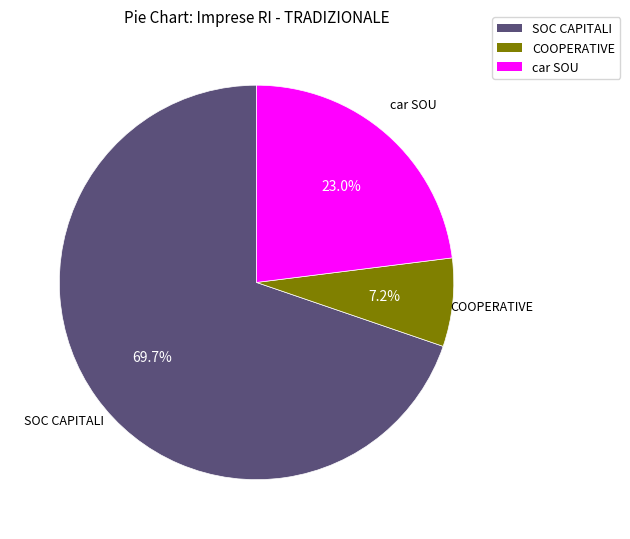

The SOC CAPITALI slice represents 70% of the pie. True or false?

True